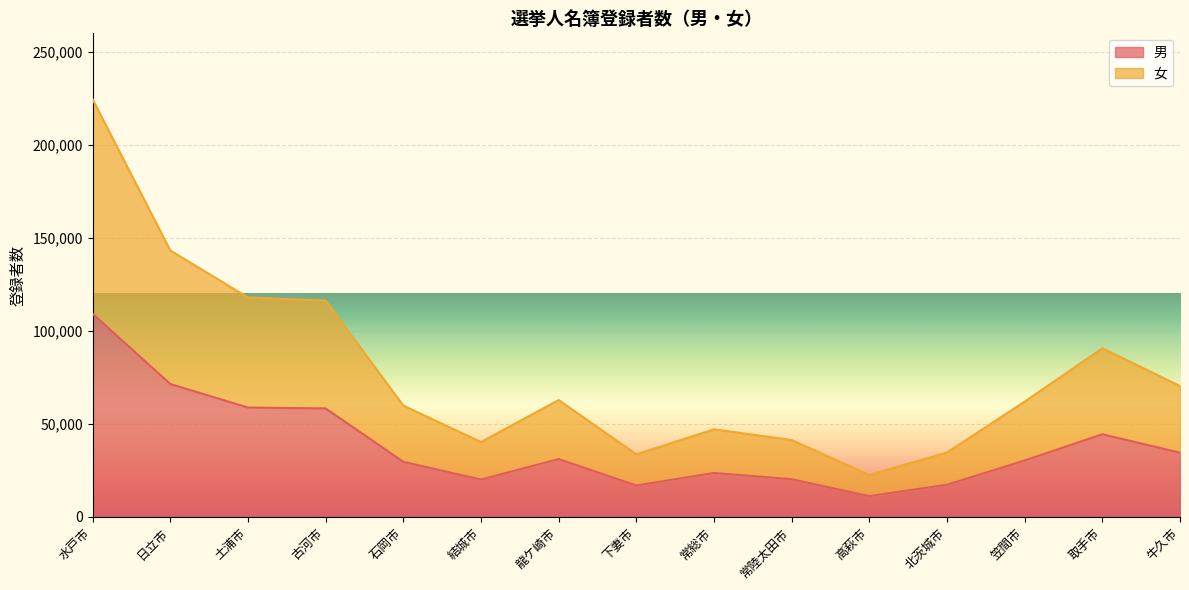

Rank the series by their maximum value, from highest to lowest.

女, 男